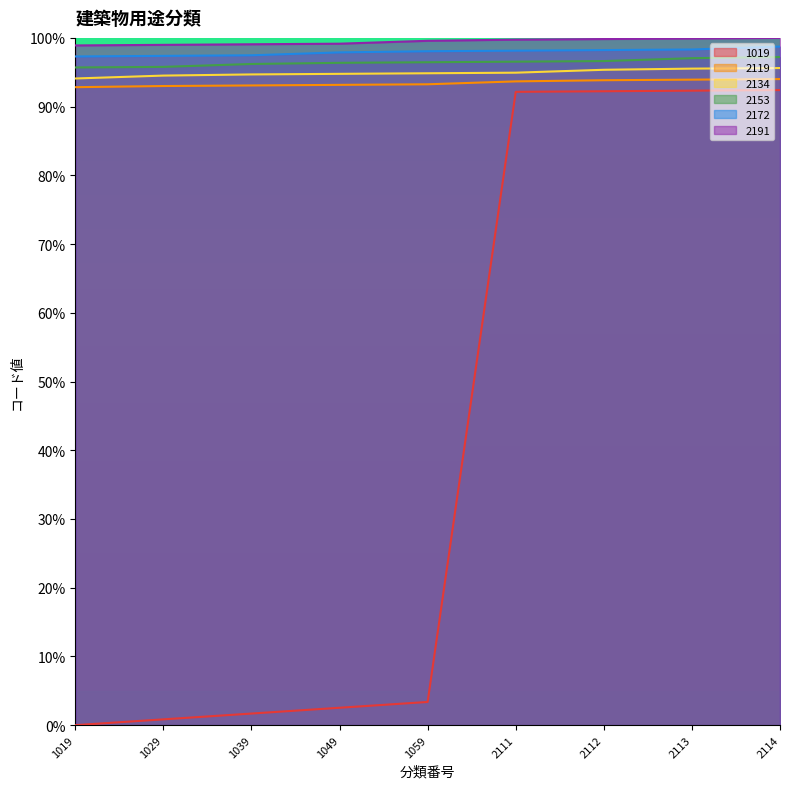

True or false: 2134 and 1019 intersect in this chart.

False